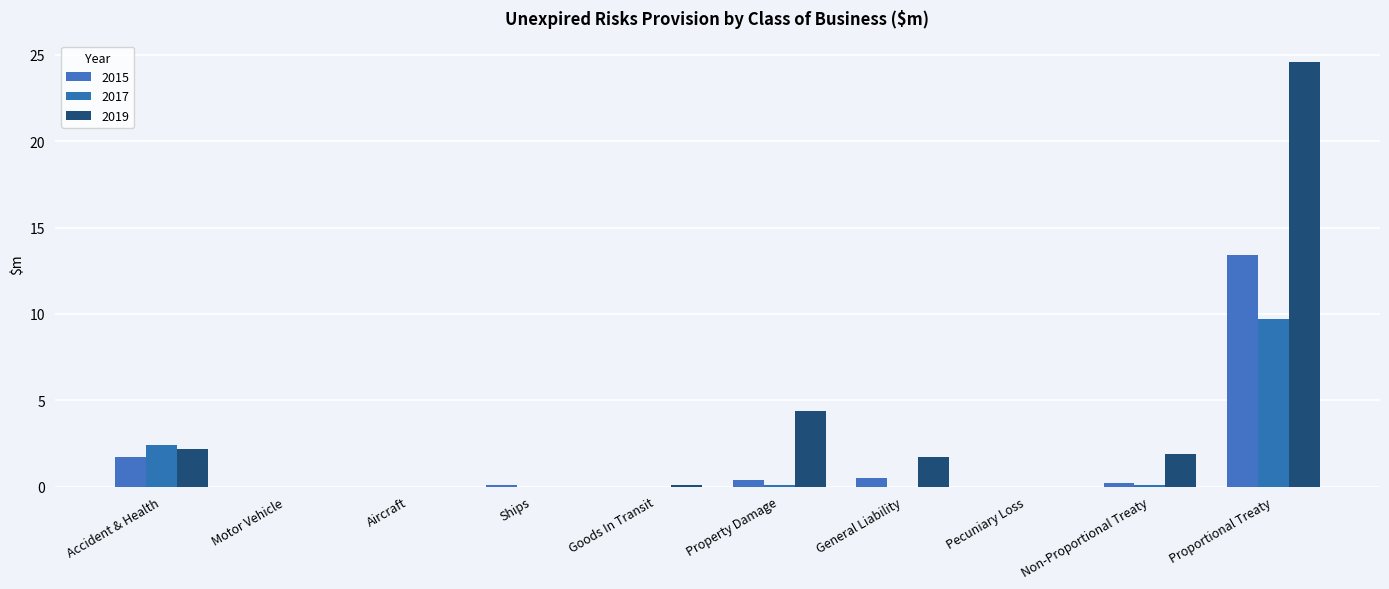

What is the maximum value shown in the chart?

24.6